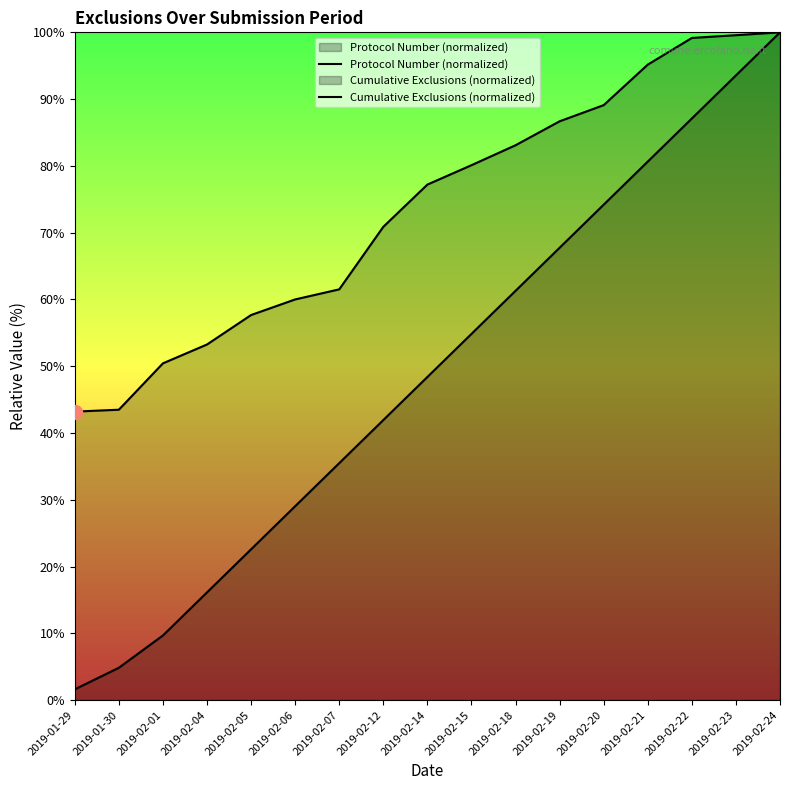

Which series has the largest range (max minus min)?

Cumulative Exclusions (normalized)